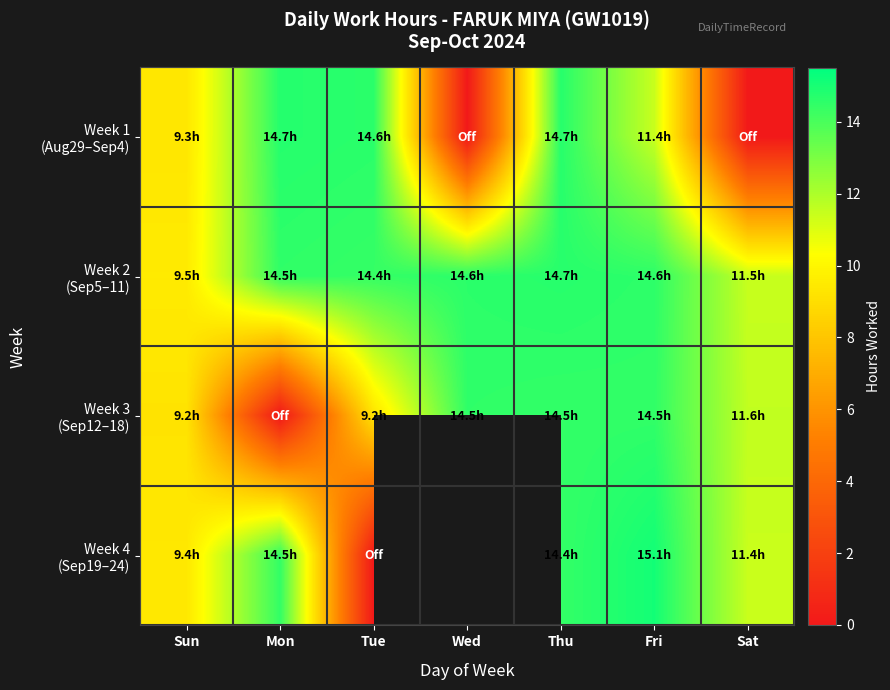

Which series has the largest total across all categories?

Week 2 (Sep5–11)